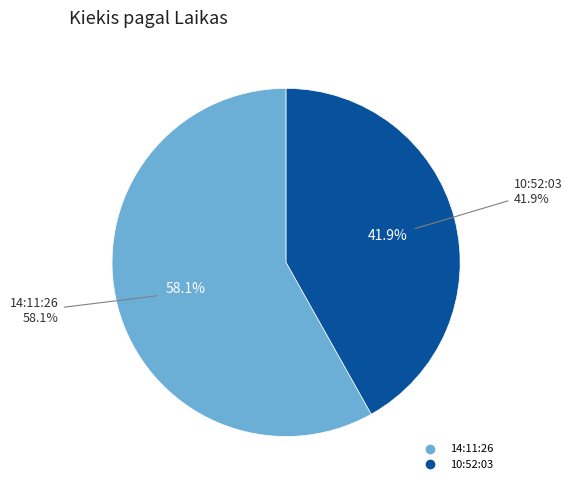

True or false: 10:52:03 accounts for 42% of the total.

True